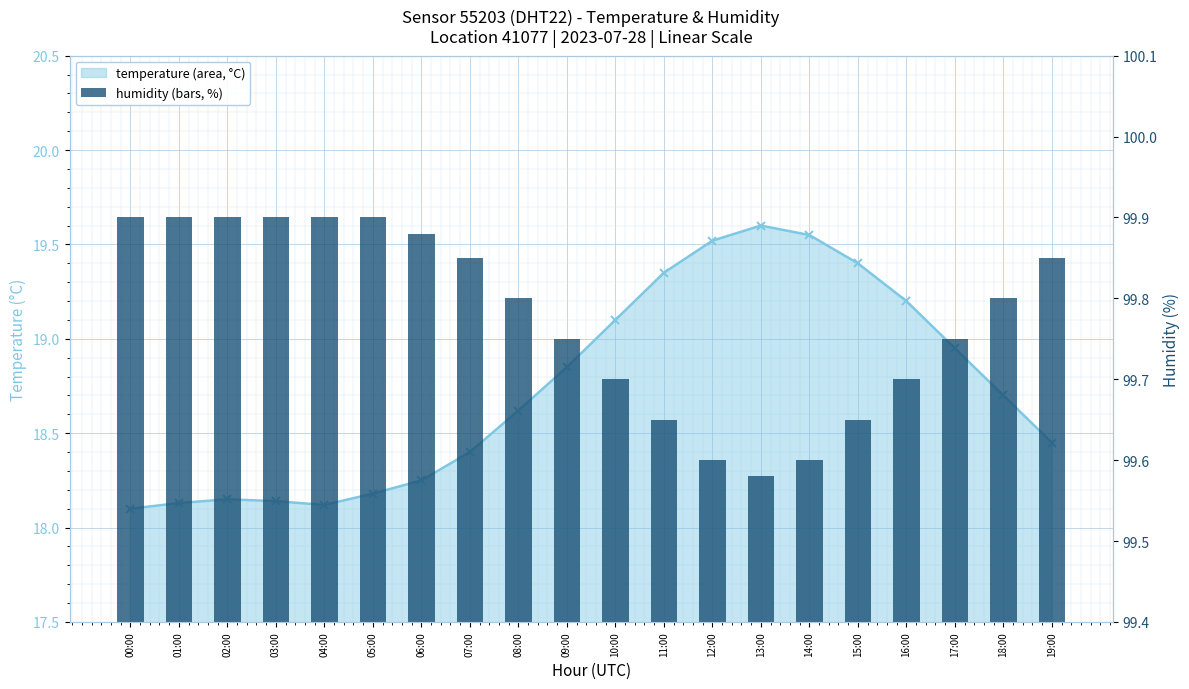

At which category is the sum across all series the highest?

13:00